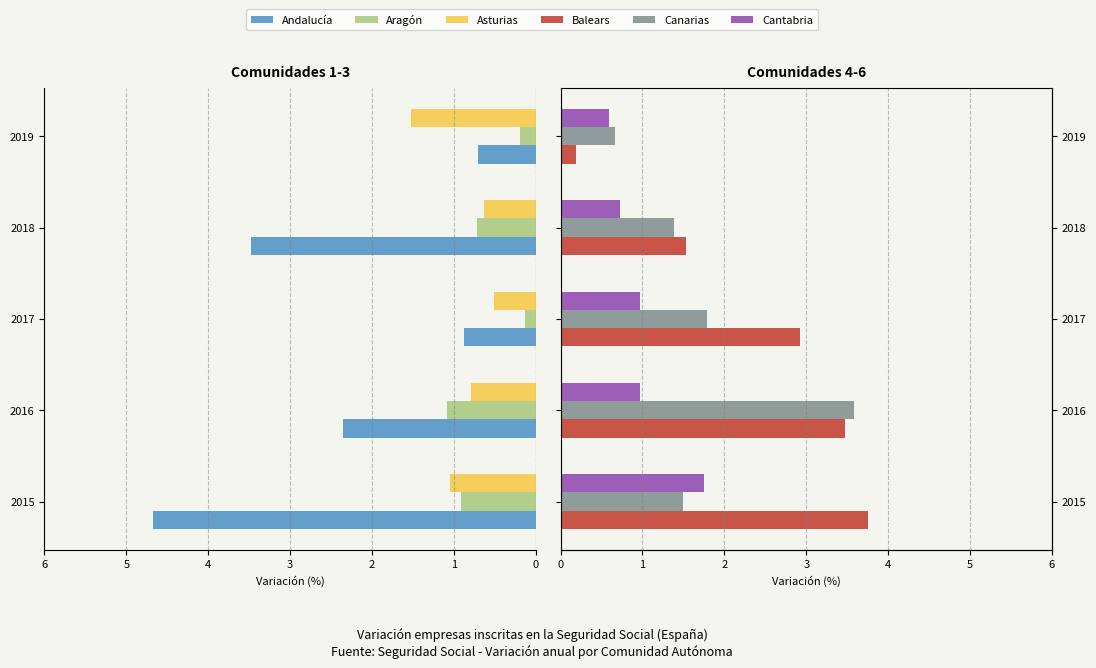

What is the value of the Canarias bar at the 1st from the left?

1.5